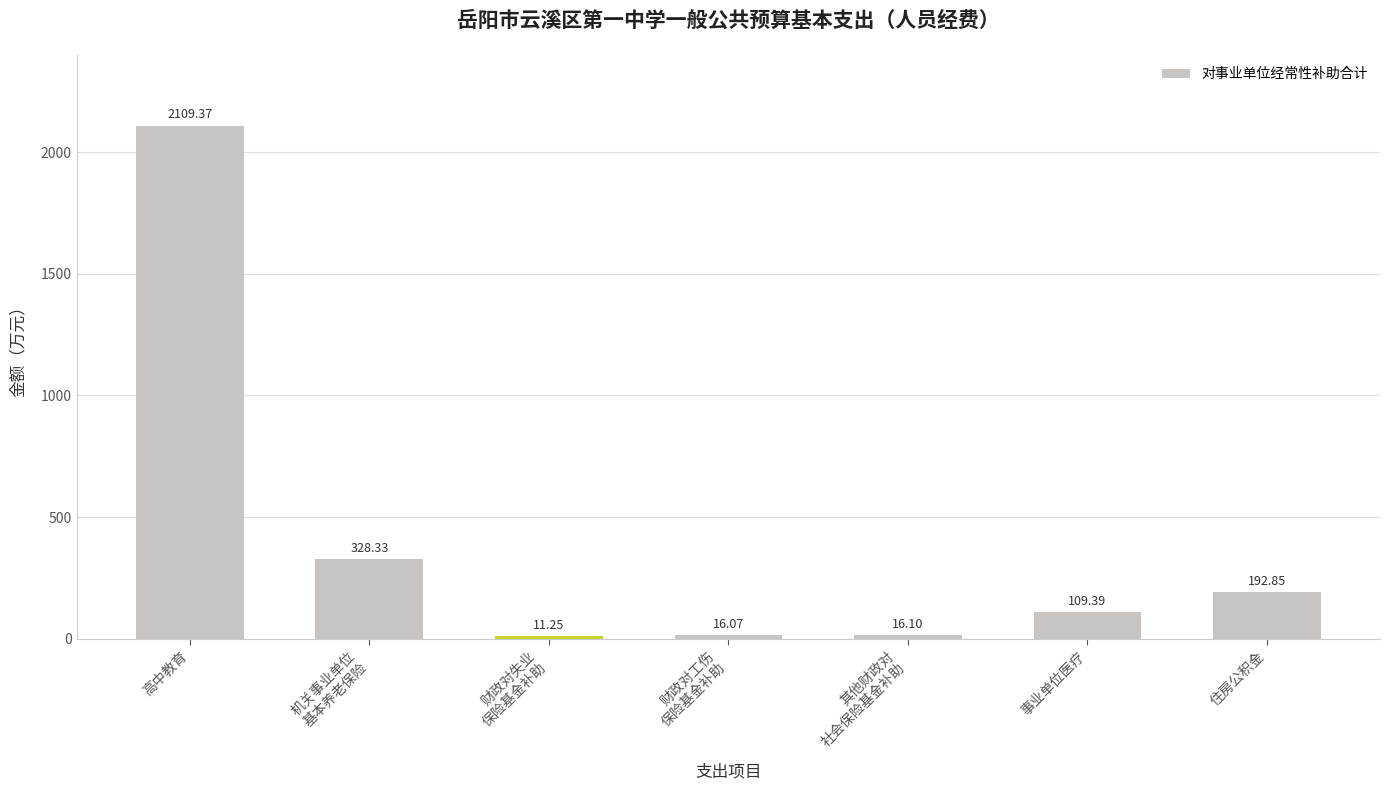

What is the label of the 6th bar from the left?

事业单位医疗